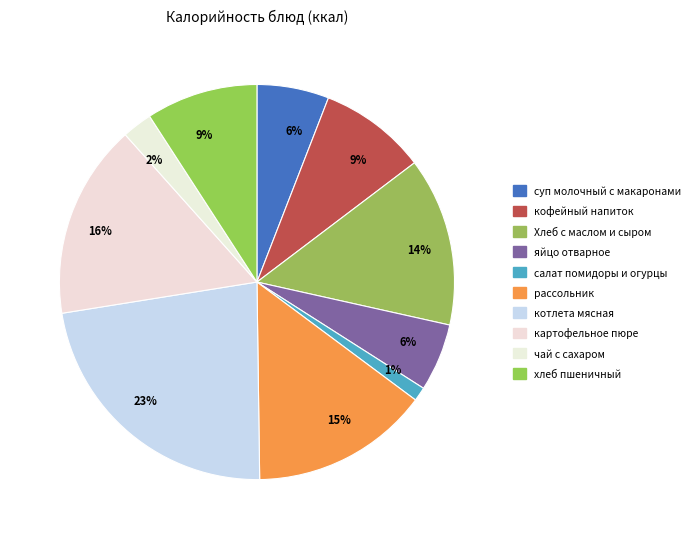

Count the number of slices in the pie.

10